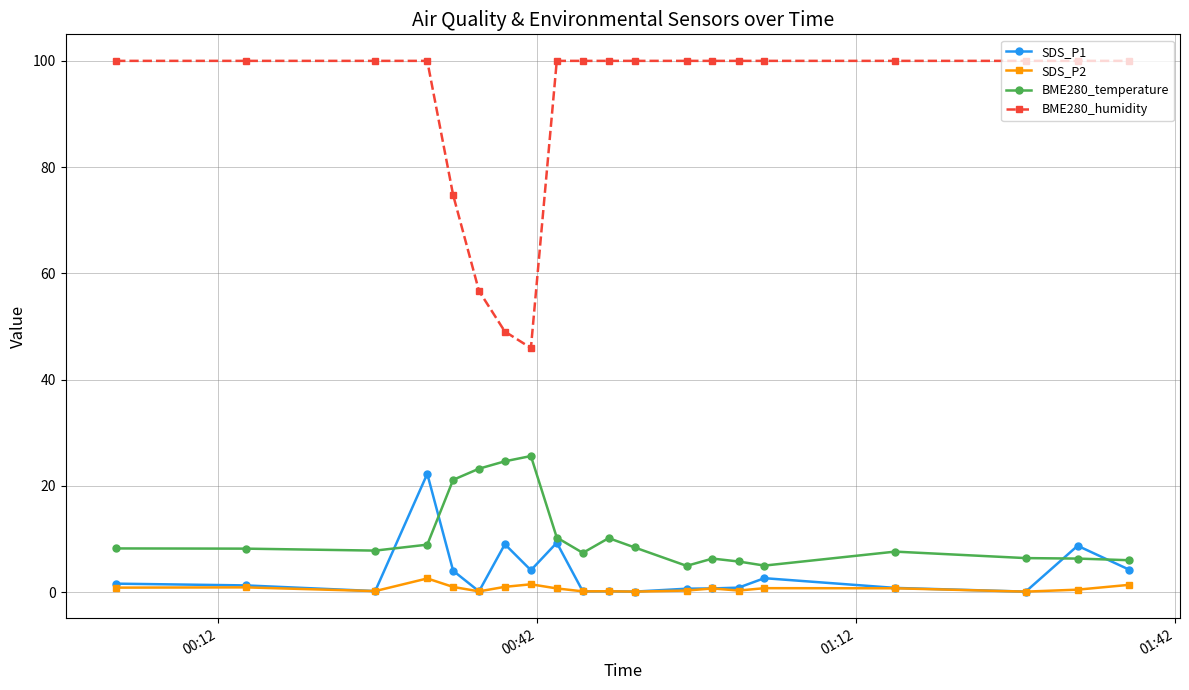

True or false: SDS_P1 and BME280_humidity intersect in this chart.

False